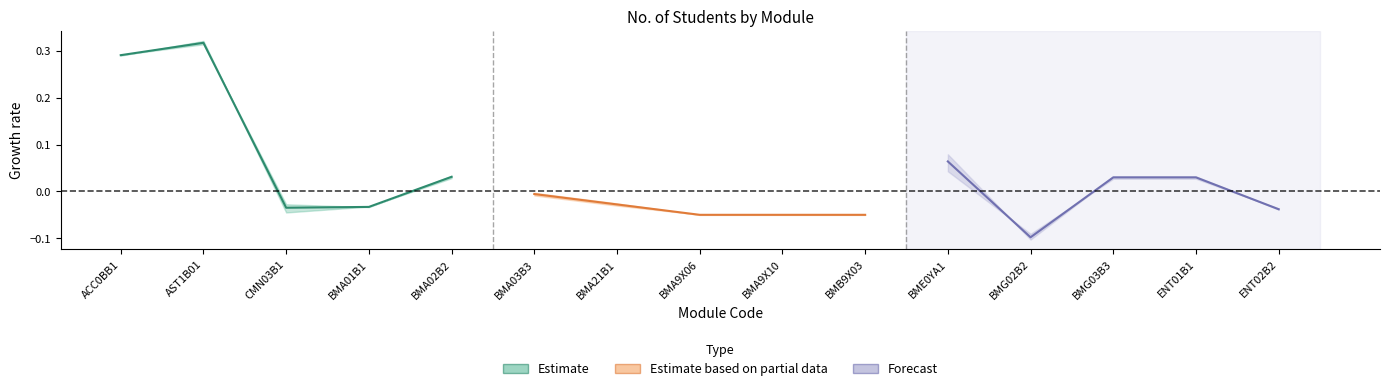

True or false: Estimate based on partial data and Estimate intersect in this chart.

False